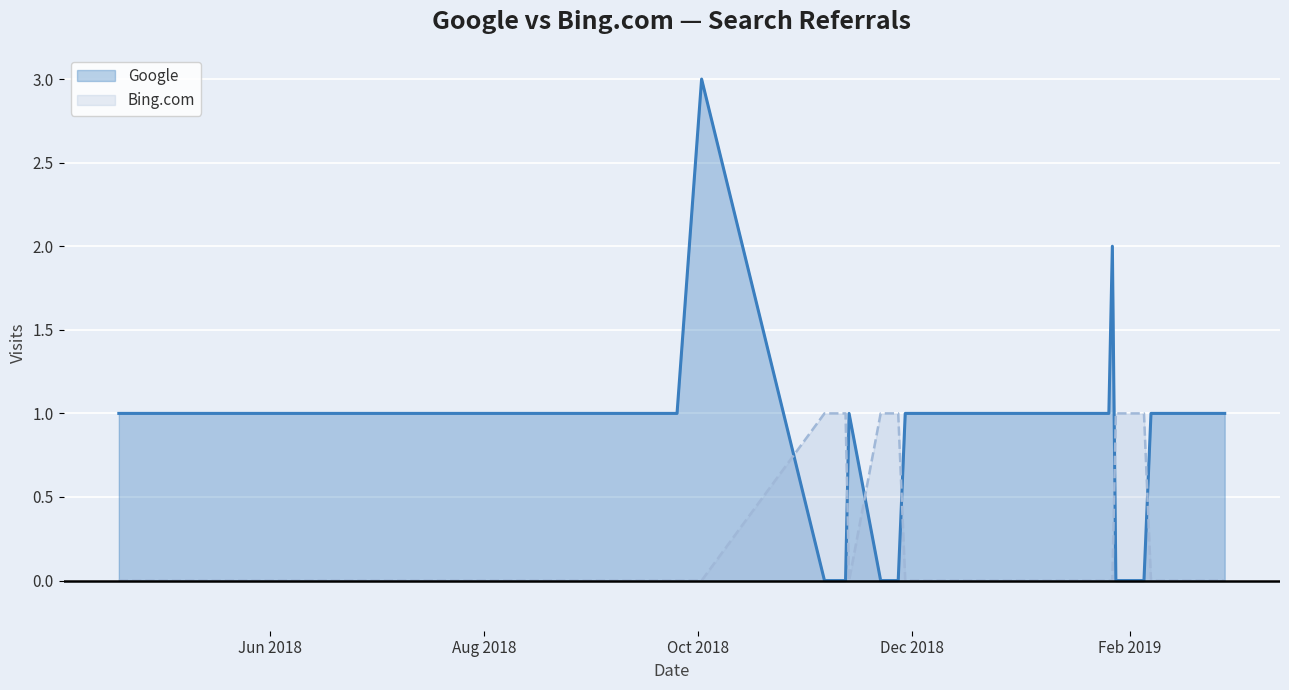

The Google series shows 0 at 2018-11-12. True or false?

True